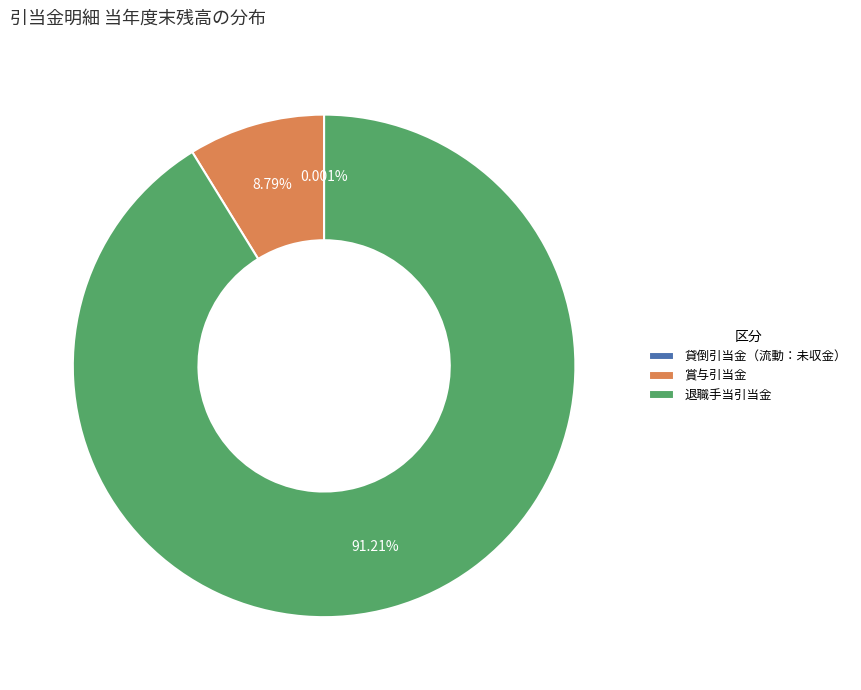

What is the majority slice?

退職手当引当金